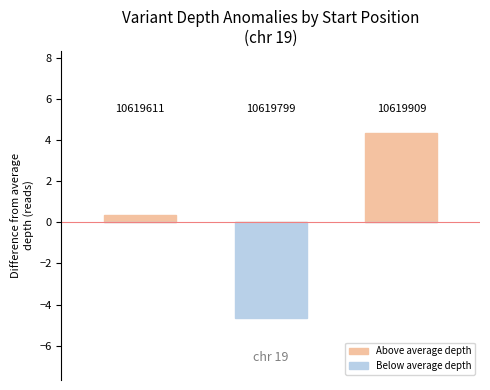

How many data points in Above average depth are above 0?

2